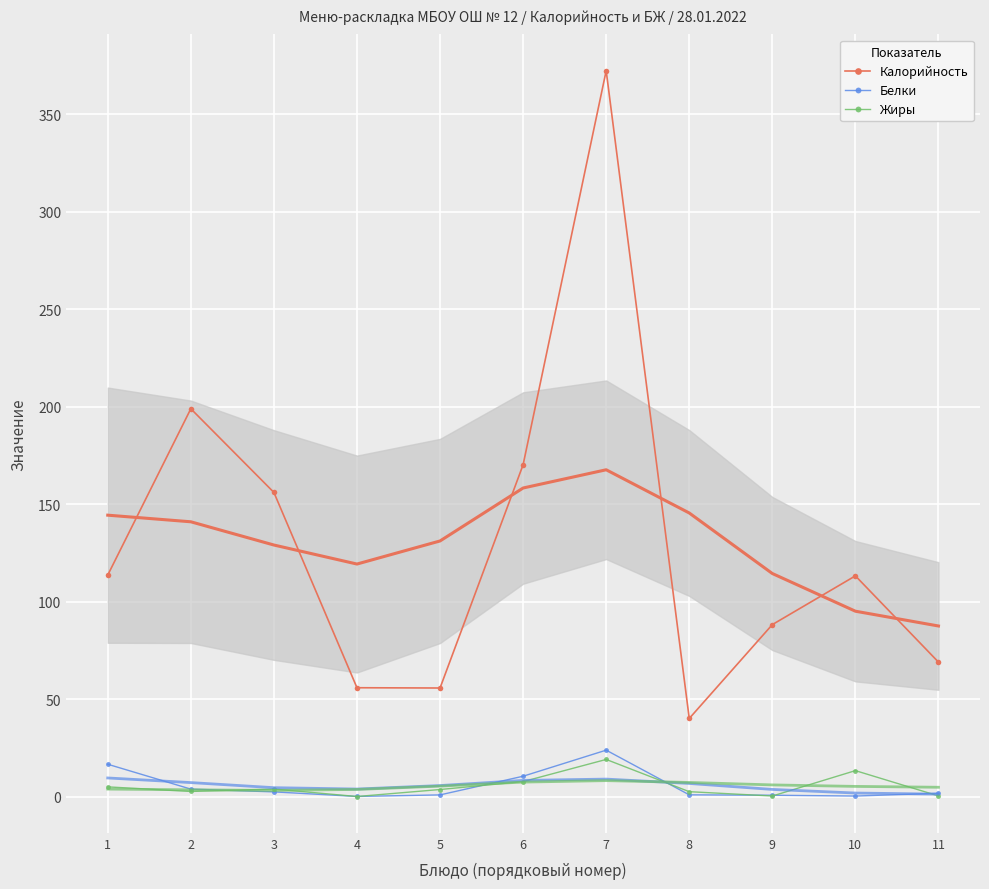

What is the difference between the Калорийность values at 6 and 7?

202.1